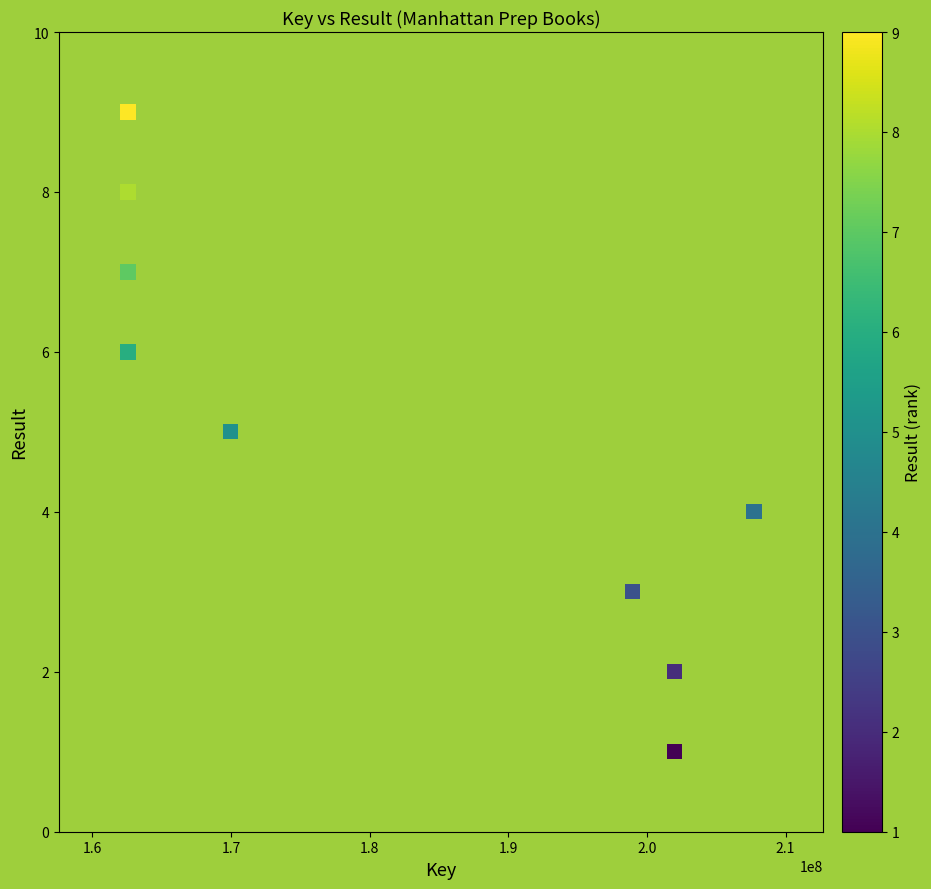

What is the range of Y values (max minus min)?

8